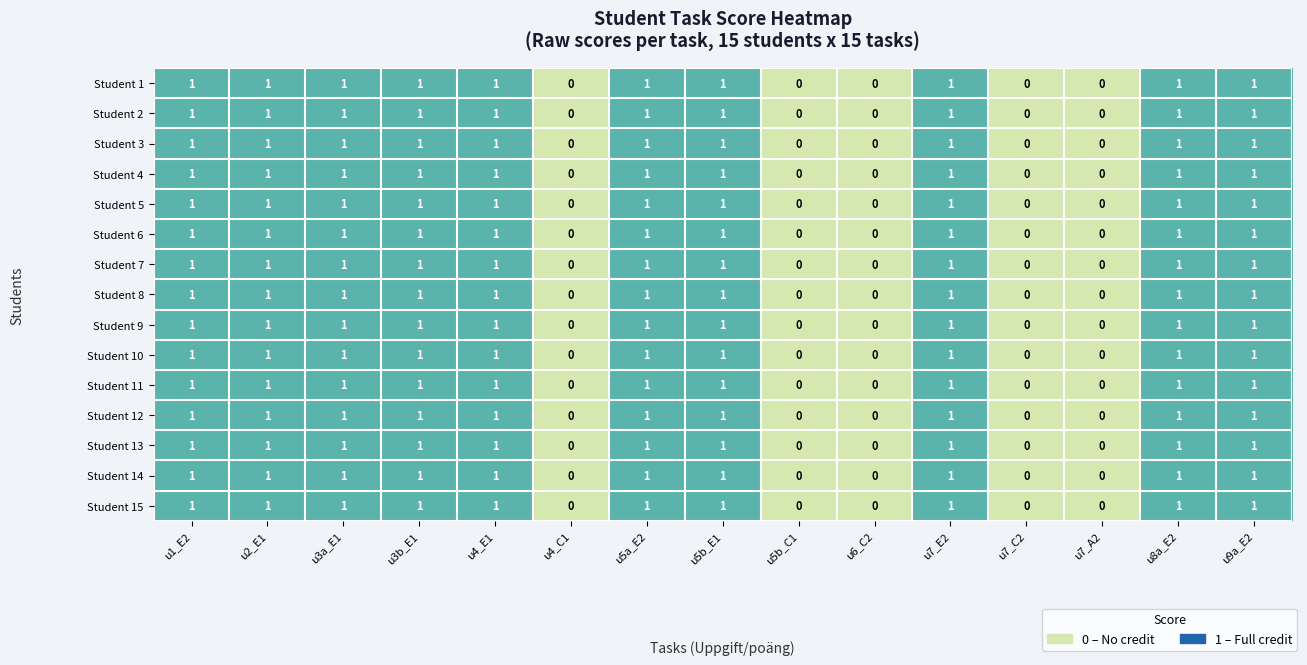

True or false: Student 6 has a value of 1 at u7_E2.

True